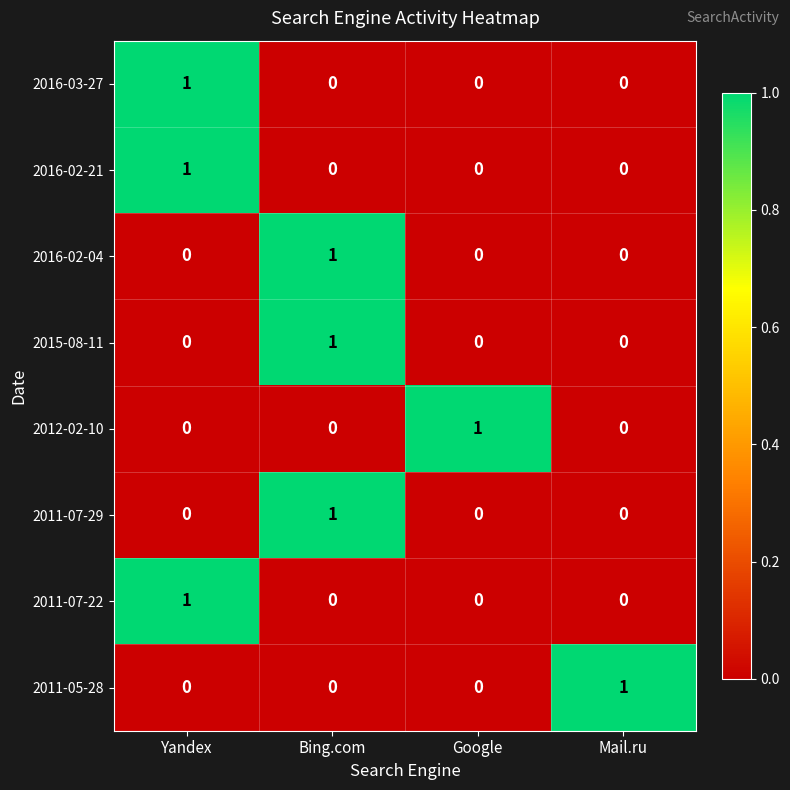

The value of 2012-02-10 at Bing.com is 1. True or false?

False